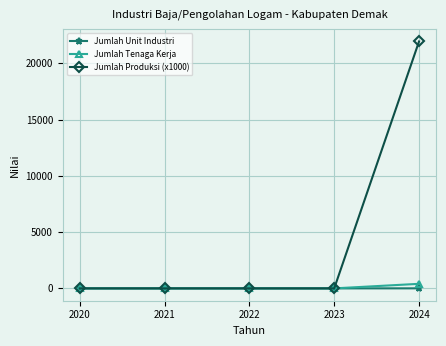

Which series has the largest total across all categories?

Jumlah Produksi (x1000)